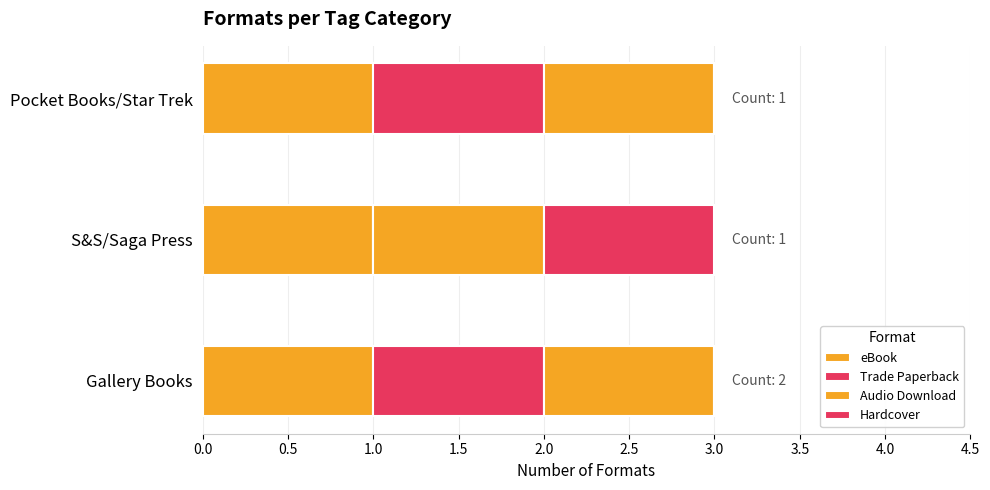

How many categories are shown in the chart?

3